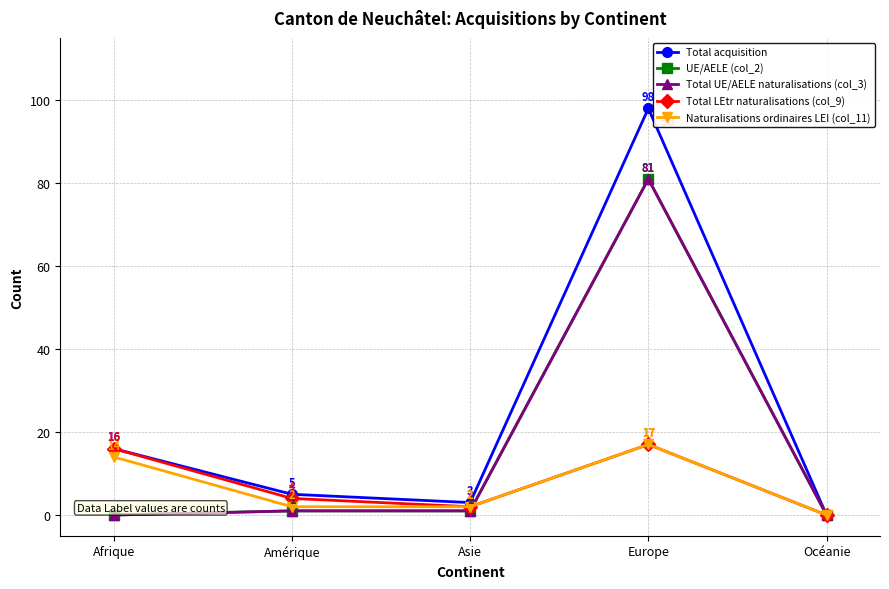

What is the sum of all Total acquisition values?

122